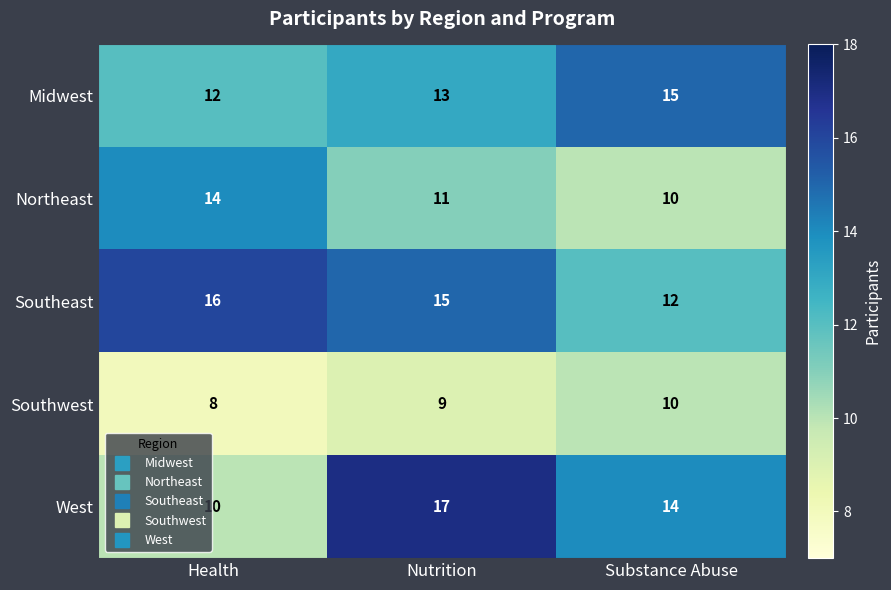

At which category does the chart reach its peak across all series?

Nutrition